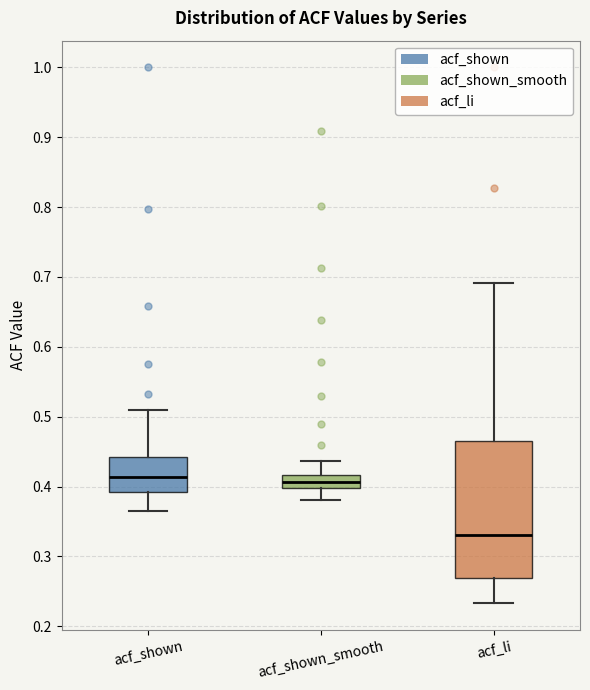

Reading left to right, read every box against the y-axis: the position of its median line, the range the box covers, and the ends of its whiskers. The values are not printed on the chart, so give them approximately, as read against the axis.

acf_shown: median 0.41, box 0.39 to 0.44, whiskers 0.37 to 0.51
acf_shown_smooth: median 0.41, box 0.40 to 0.42, whiskers 0.38 to 0.44
acf_li: median 0.33, box 0.27 to 0.47, whiskers 0.23 to 0.69